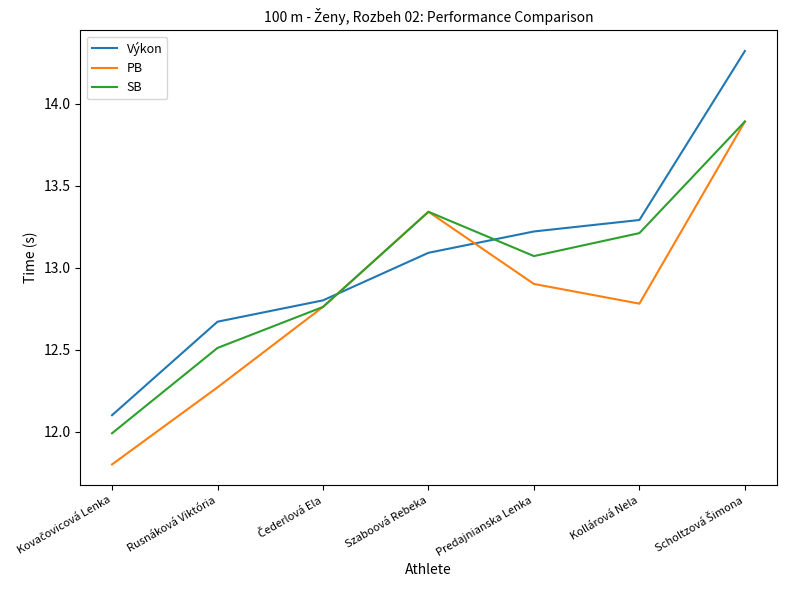

Which series has the largest range (max minus min)?

Výkon